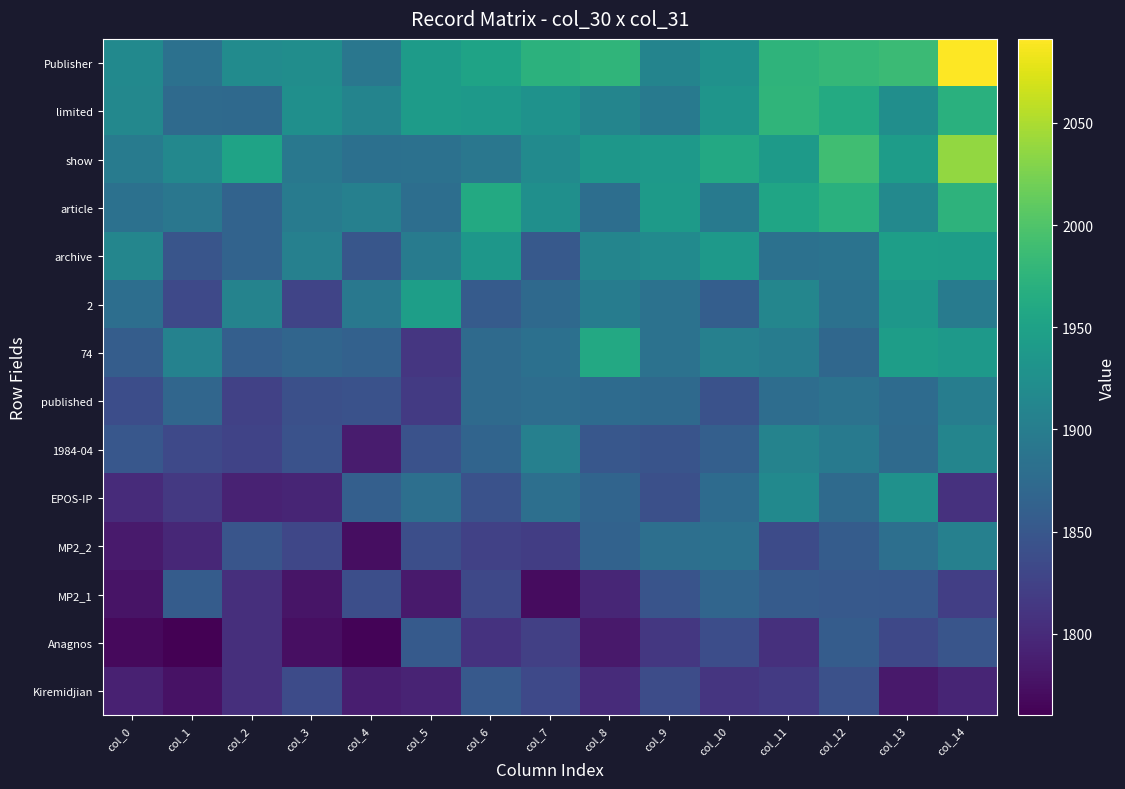

Between col_1 and col_11, which is larger?

col_11